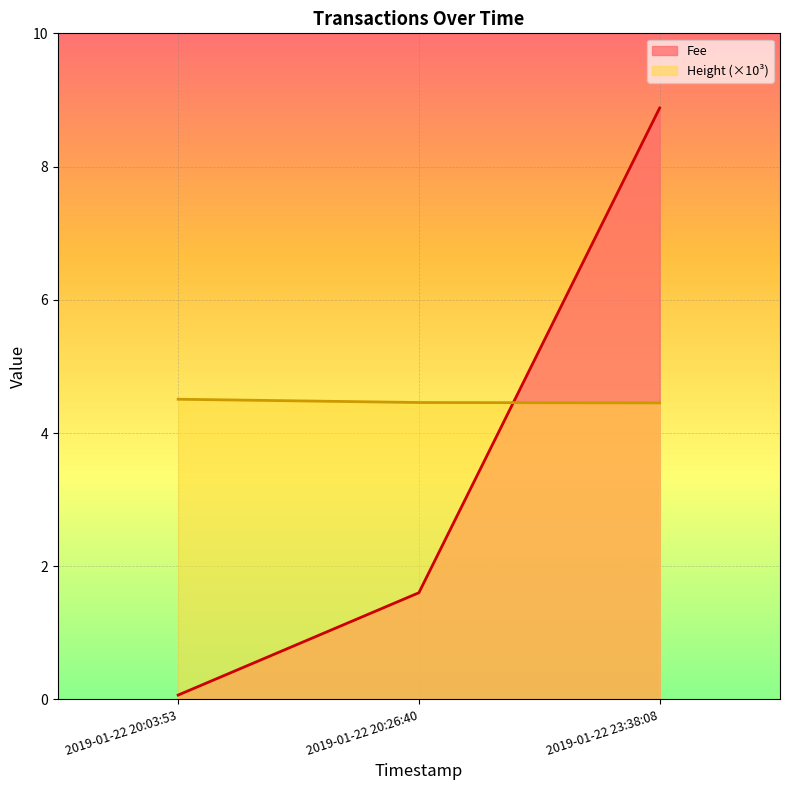

The Fee series shows 8.9 at 2019-01-22 23:38:08. True or false?

True